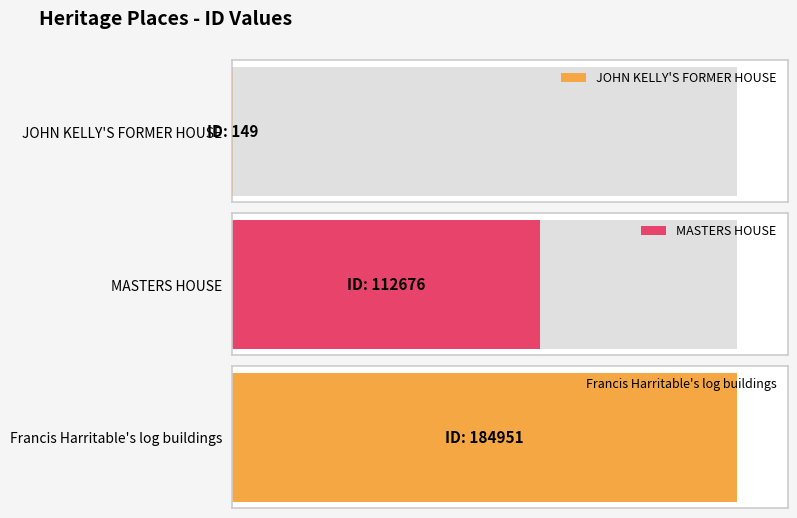

What is the value of the 1st bar from the left?

149